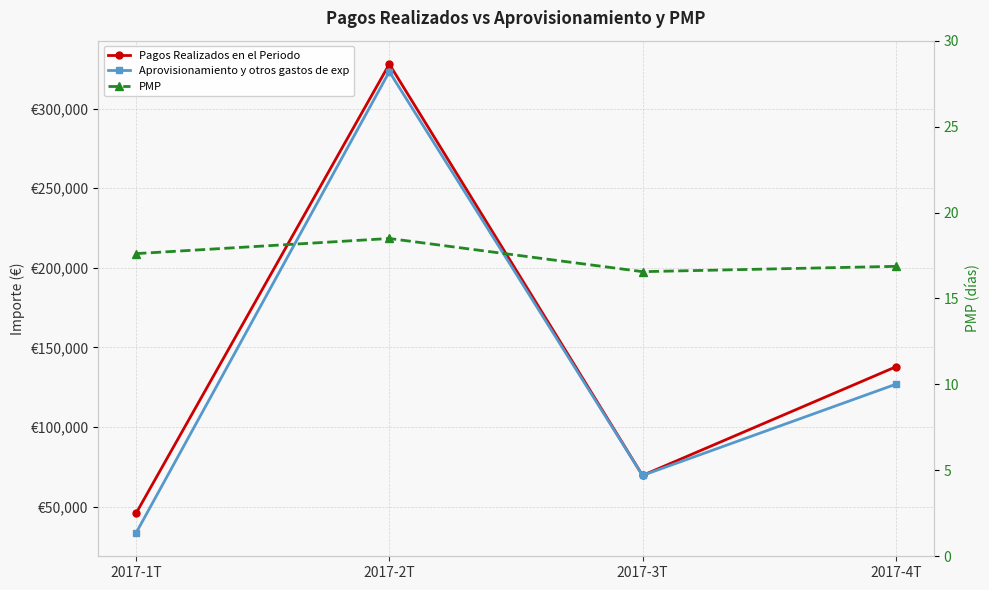

True or false: Pagos Realizados en el Periodo and PMP intersect in this chart.

False